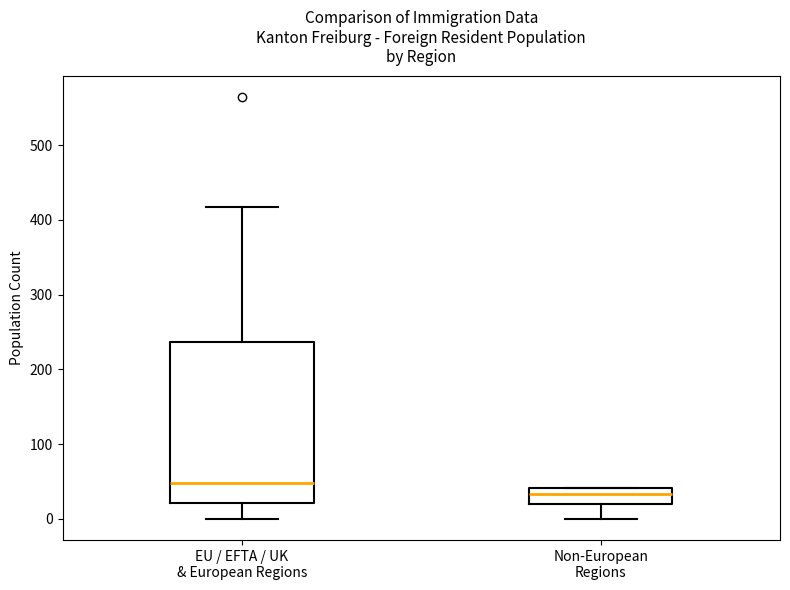

Where does the lower whisker of the box for EU / EFTA / UK & European Regions end on the y-axis? The values are not printed on the chart, so give them approximately, as read against the axis.

0